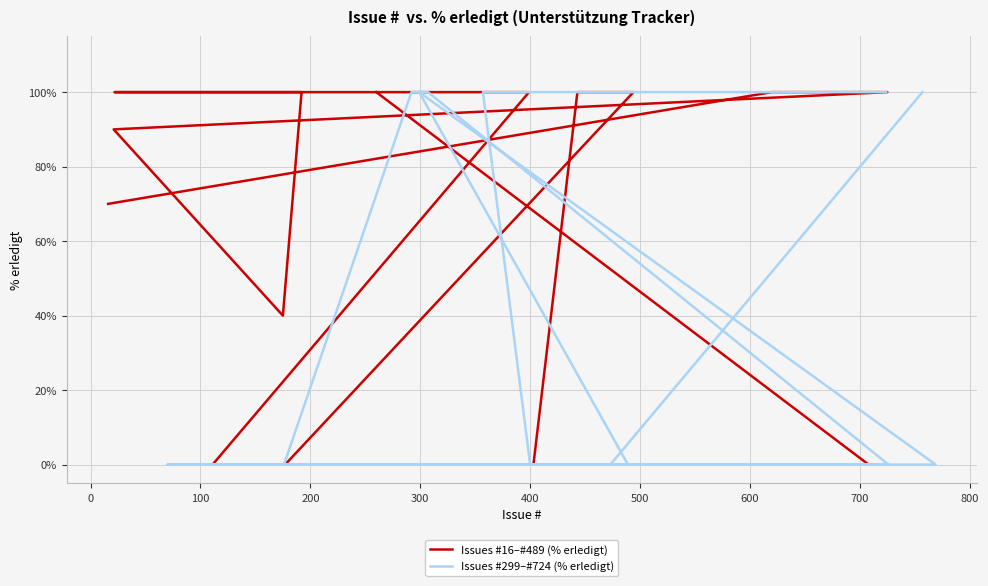

True or false: Issues #16–#489 (% erledigt) and Issues #299–#724 (% erledigt) cross at least once.

True